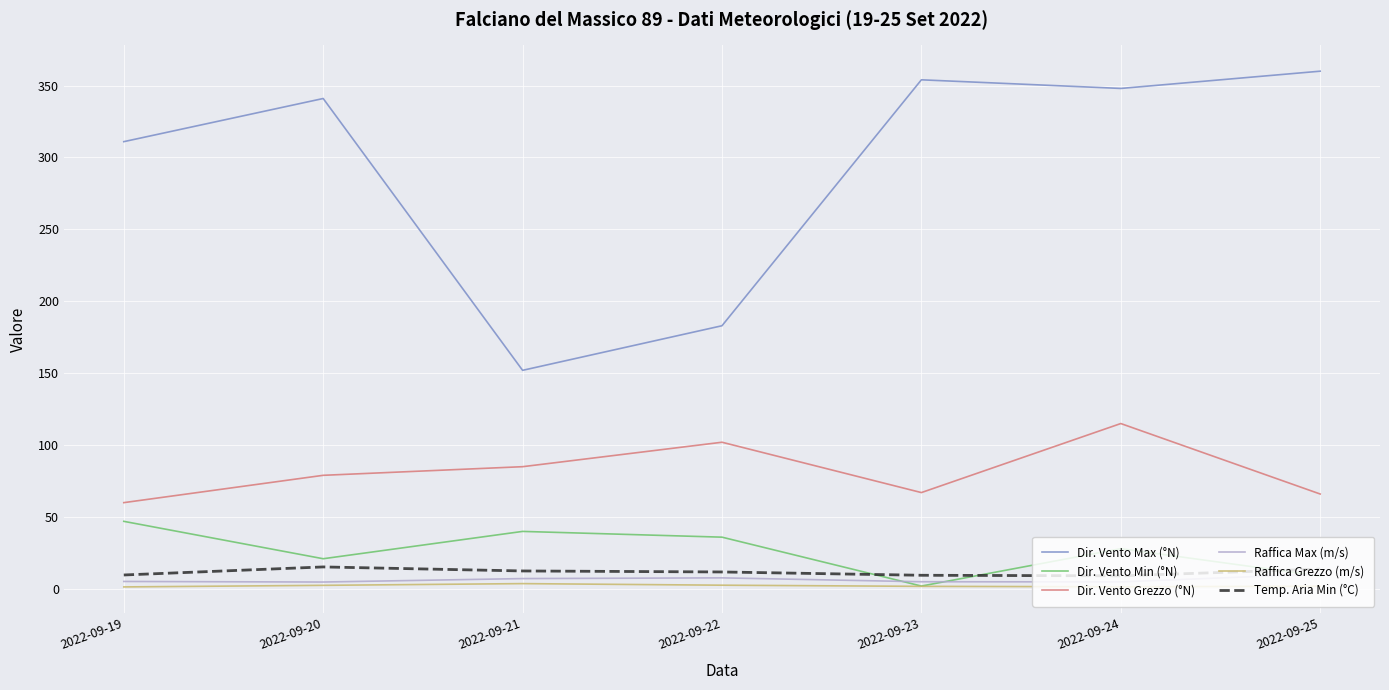

Rank the series by their maximum value, from lowest to highest.

Raffica Grezzo (m/s), Raffica Max (m/s), Temp. Aria Min (°C), Dir. Vento Min (°N), Dir. Vento Grezzo (°N), Dir. Vento Max (°N)